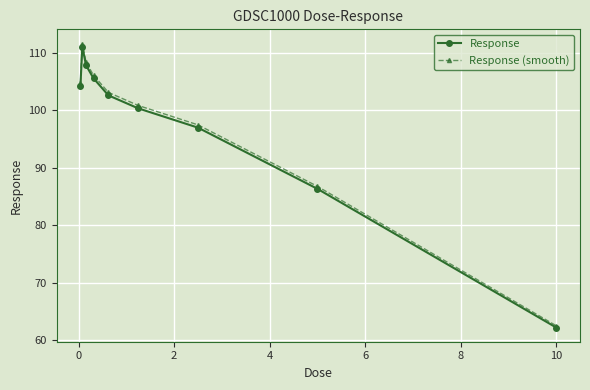

What is the value of the Response point at the 6th from the left?

100.4